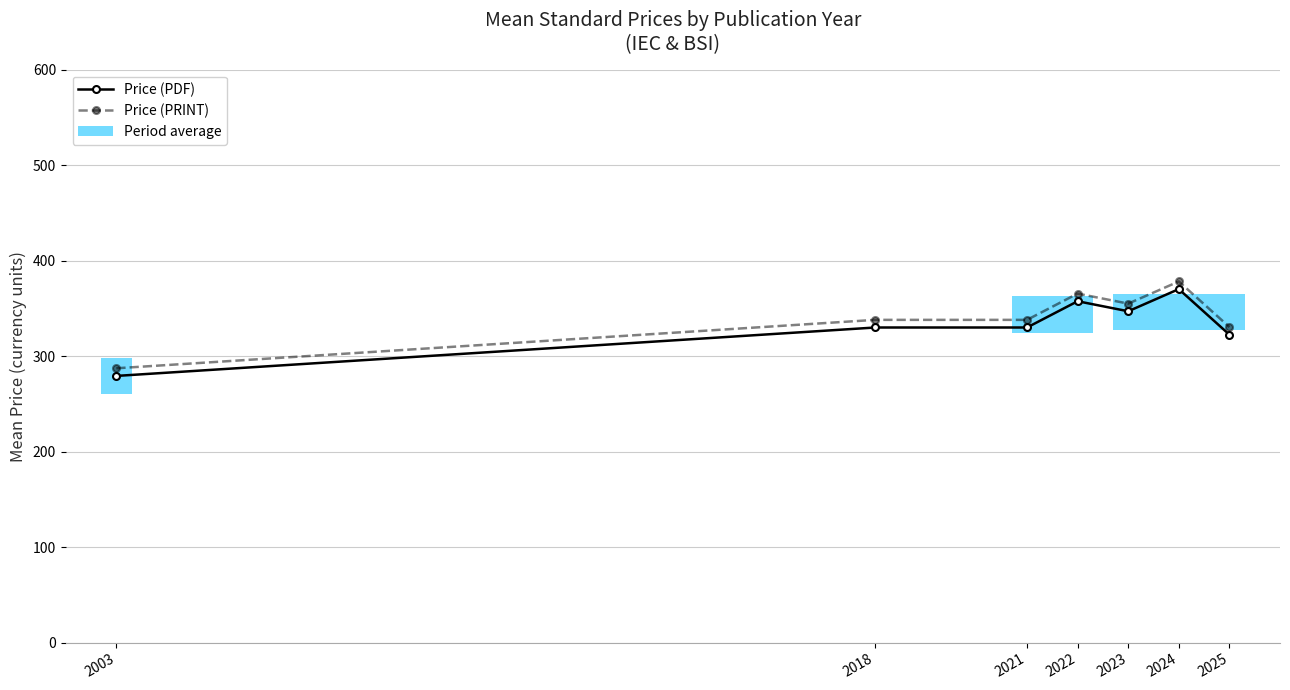

Which category has the lowest value in the Price (PRINT) series?

2003